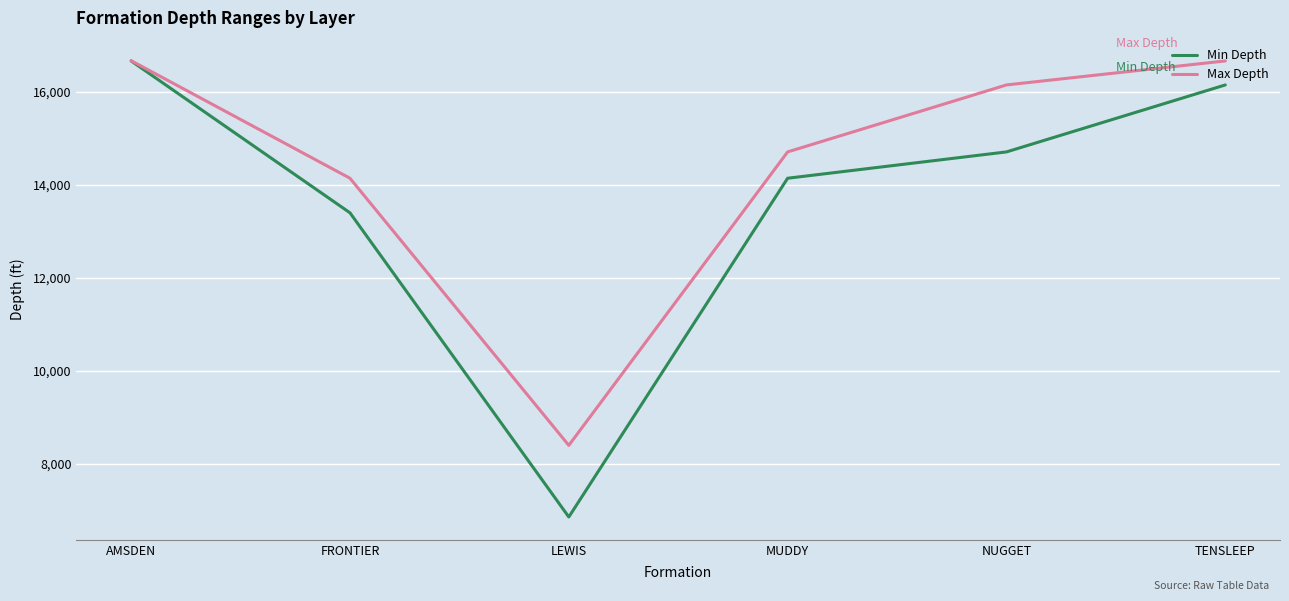

True or false: Min Depth has more than 2 interior local peaks.

False